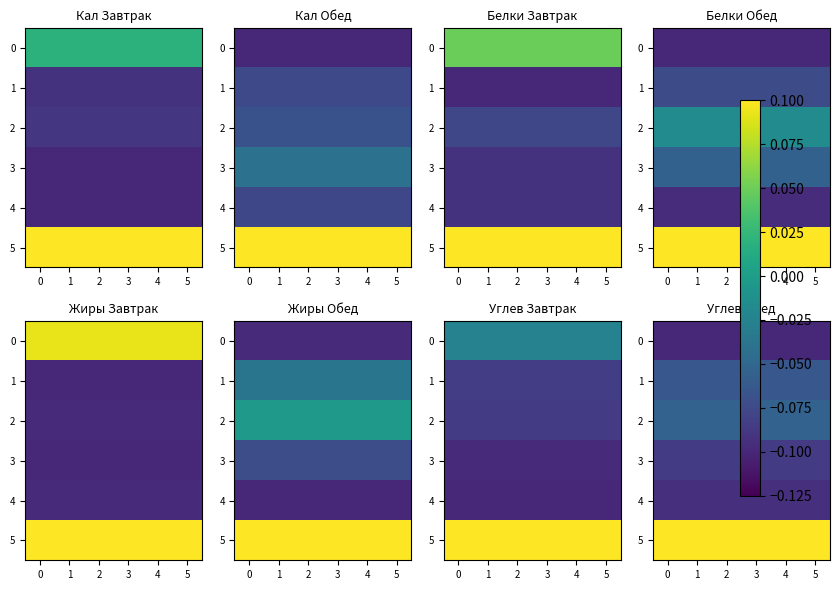

What is the total value across all series at 1?

-0.3